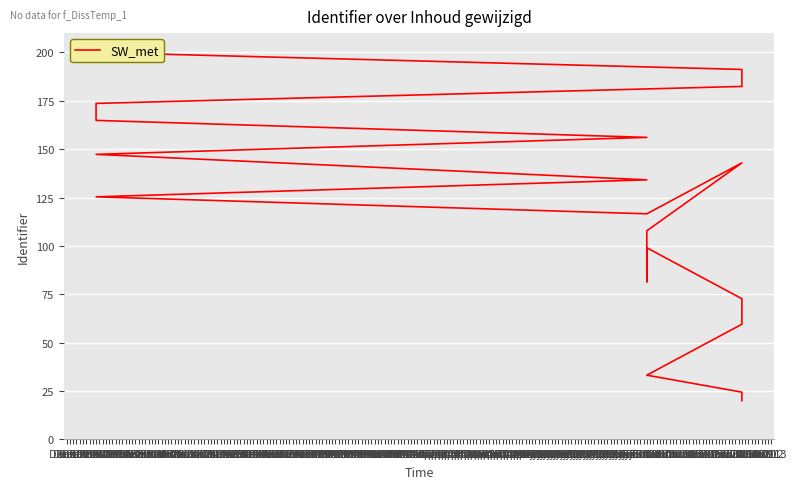

How many values are below 125?

10